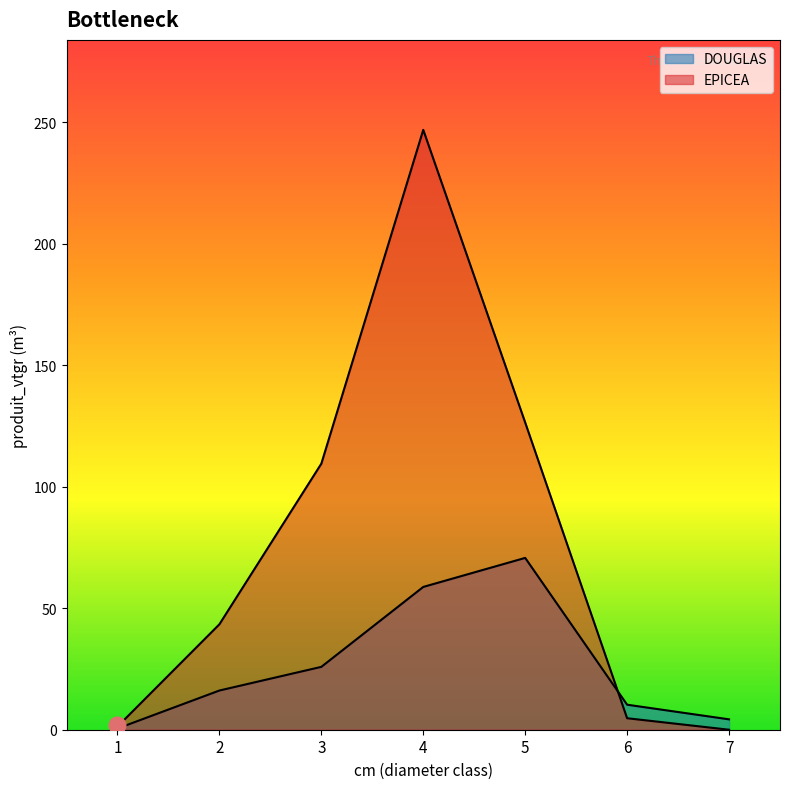

Rank the series by their maximum value, from lowest to highest.

DOUGLAS, EPICEA